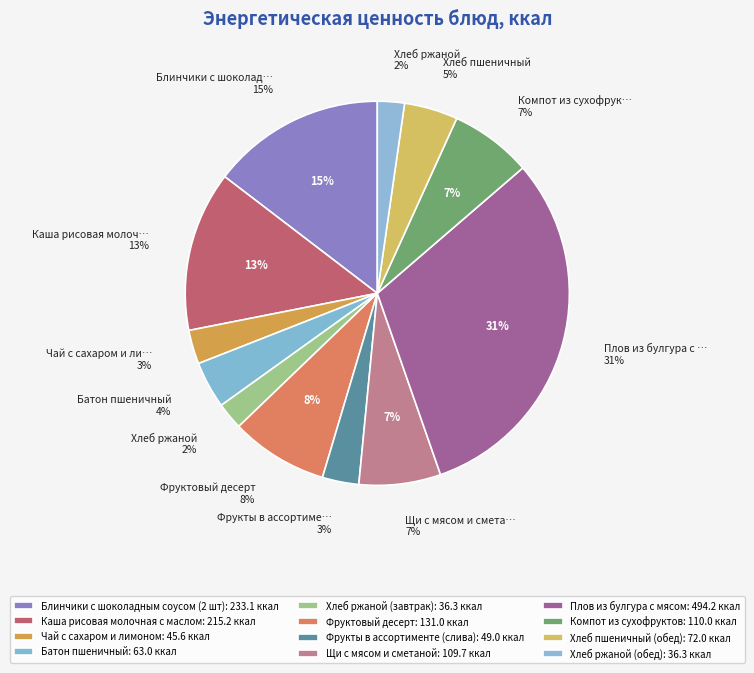

Count the number of slices in the pie.

12